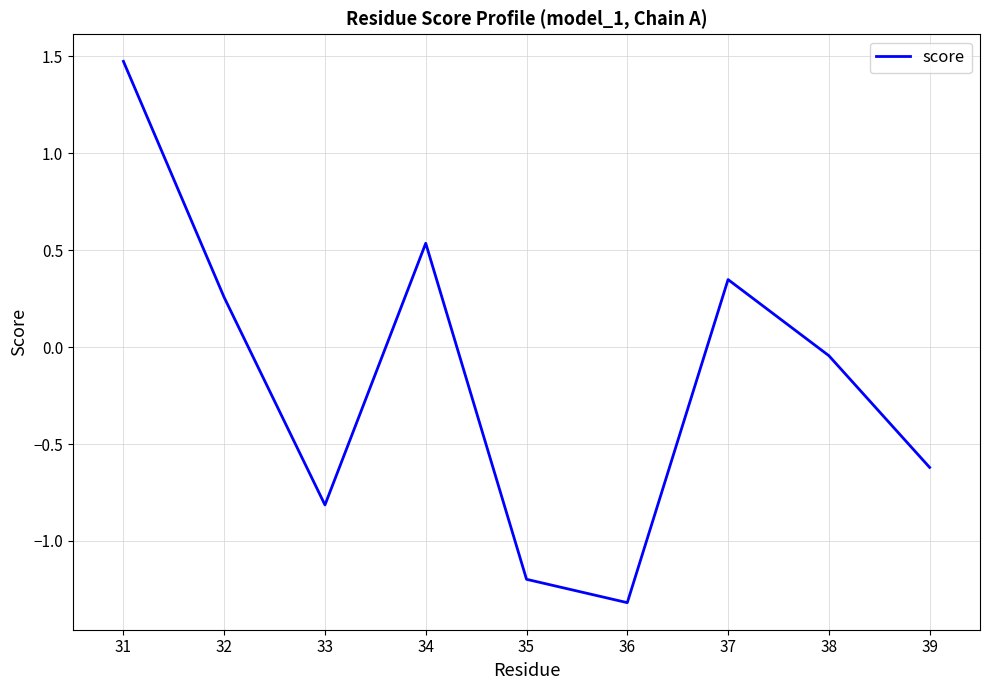

How many negative values are there?

5